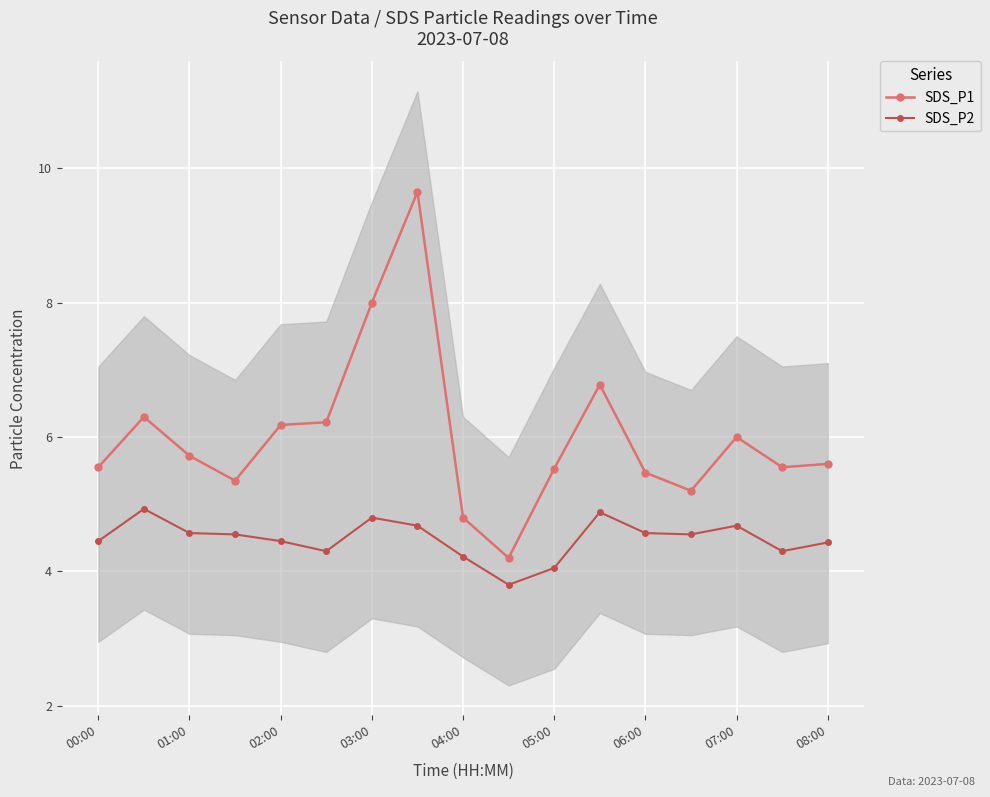

At which label does SDS_P2 first exceed 4?

00:00